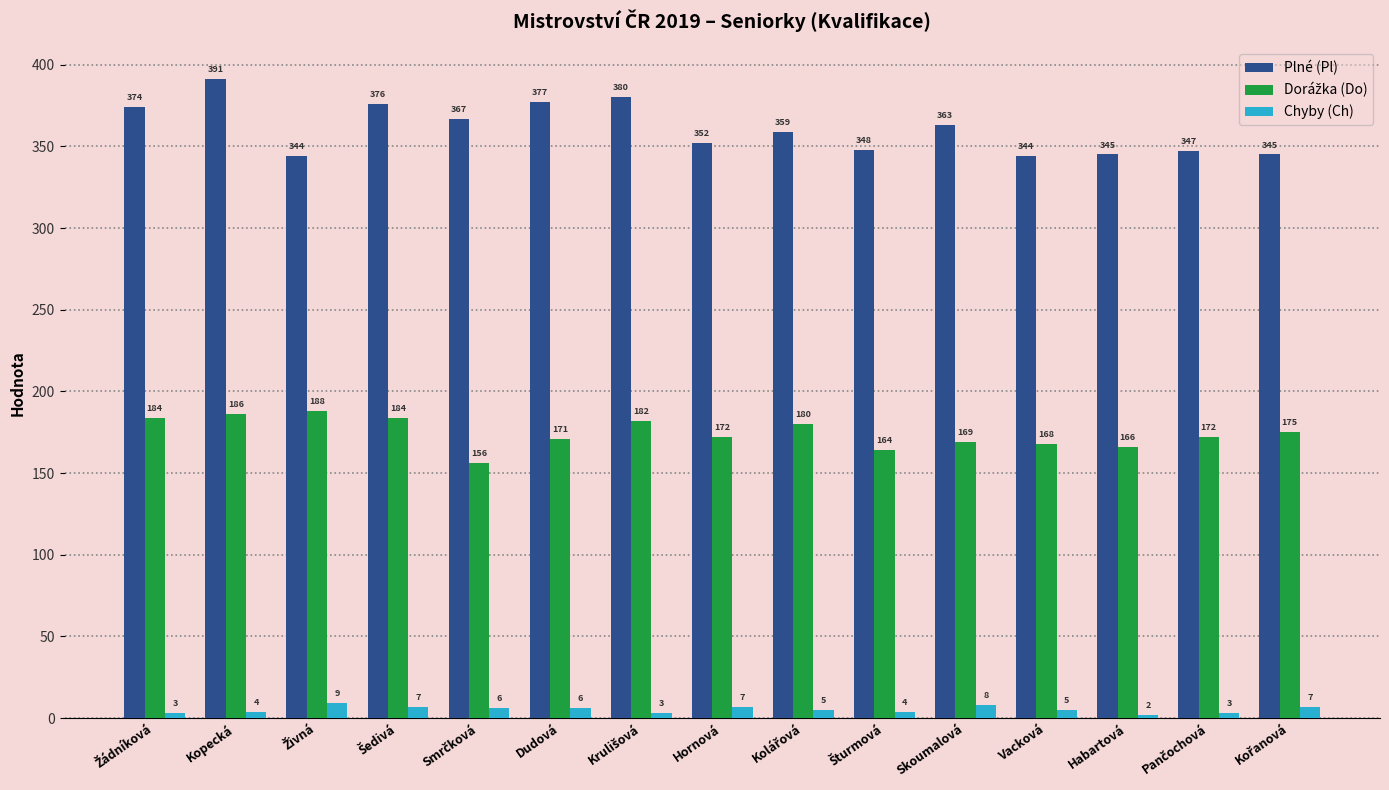

At which category is the sum across all series the highest?

Kopecká